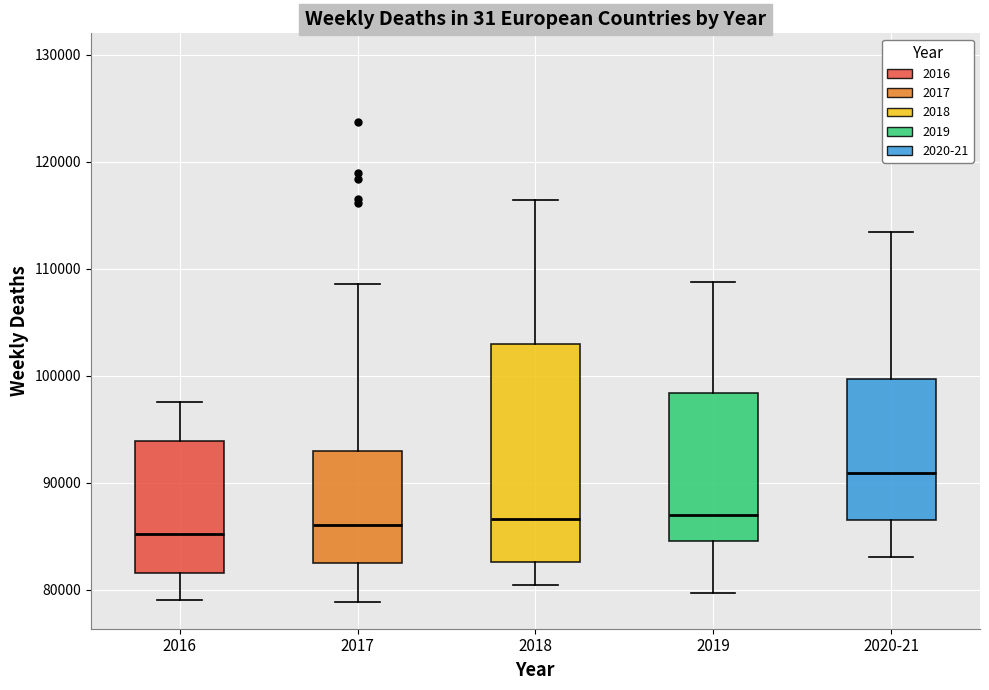

Where is the lower edge of the box for 2017 on the y-axis? The values are not printed on the chart, so give them approximately, as read against the axis.

82000